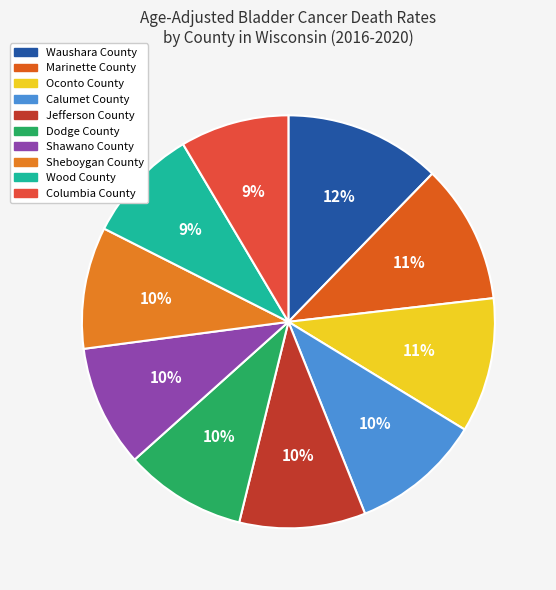

What percentage is the Sheboygan County slice, to the nearest percent?

10%